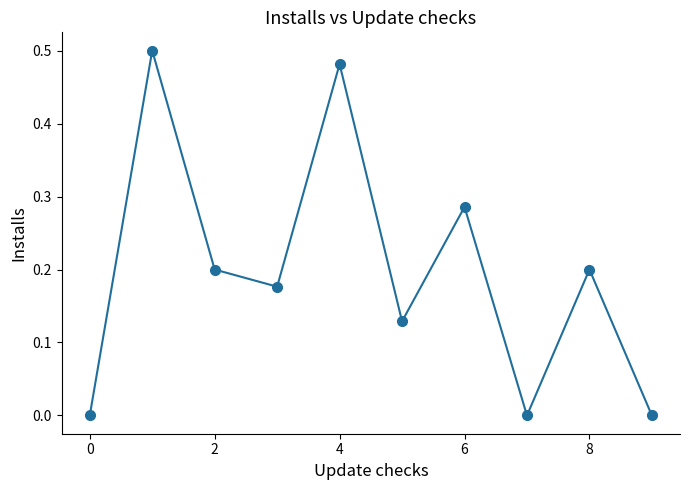

What is the sum of all values?

2.0